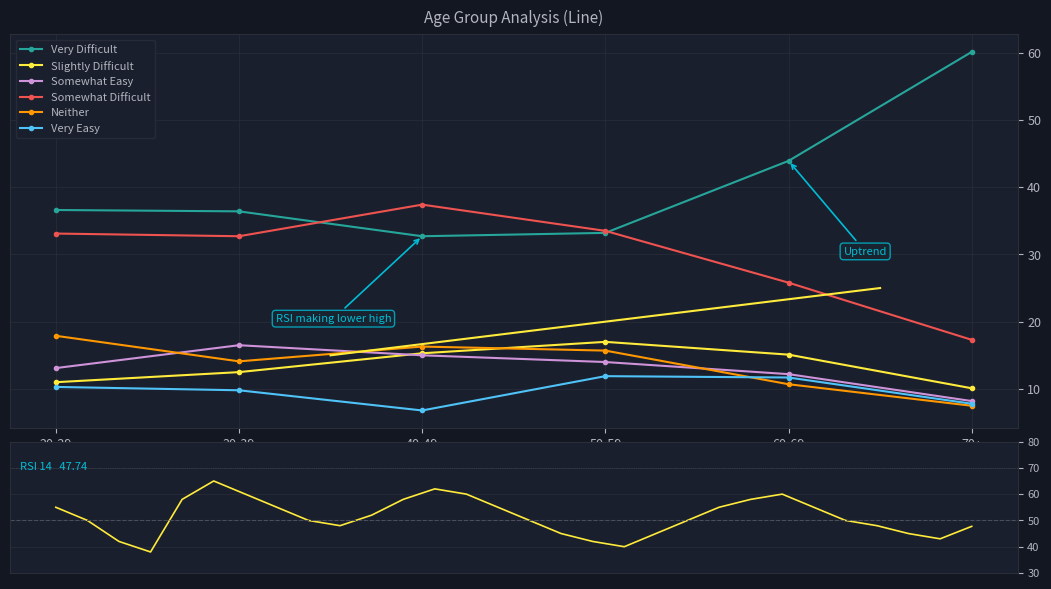

True or false: Very Difficult and Slightly Difficult cross at least once.

False